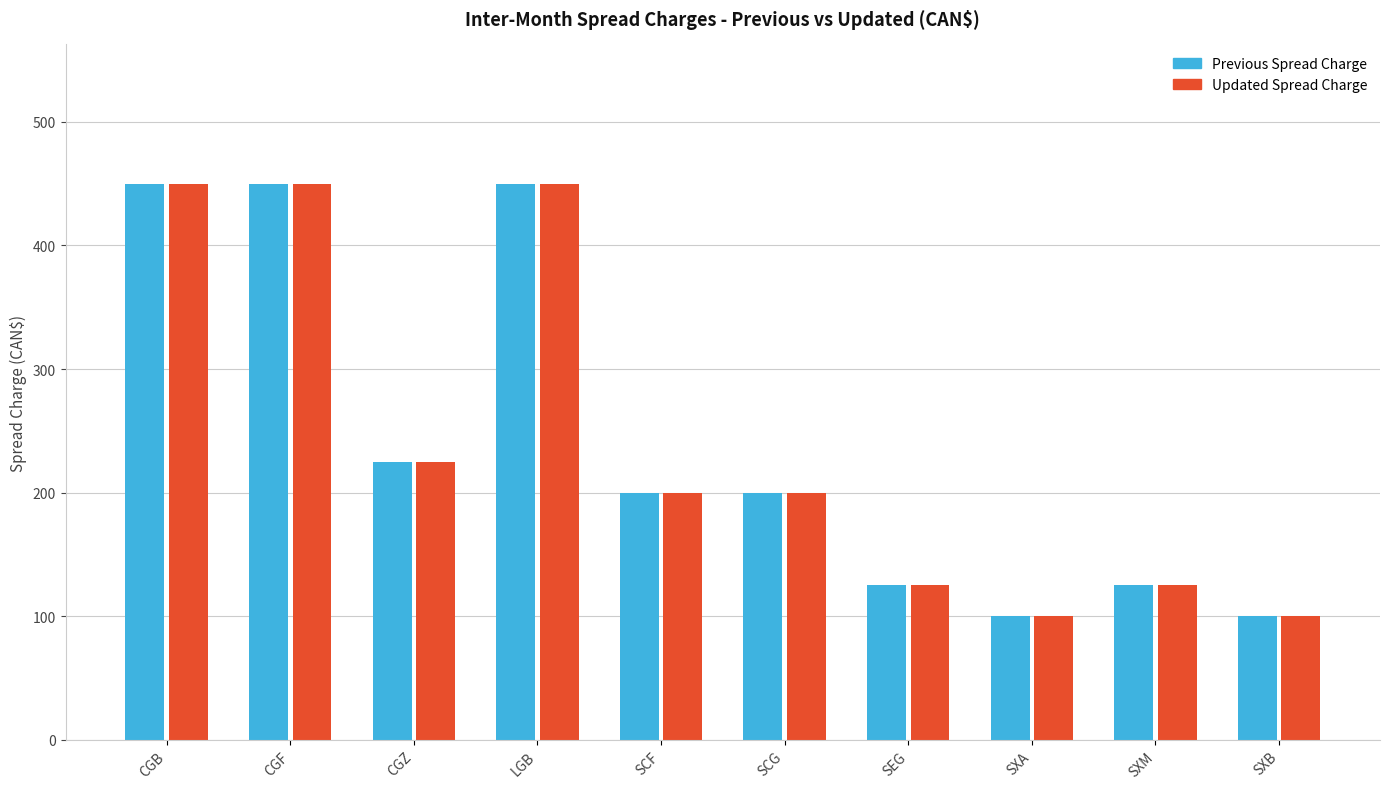

What is the sum of the Previous Spread Charge values at SEG and LGB?

575